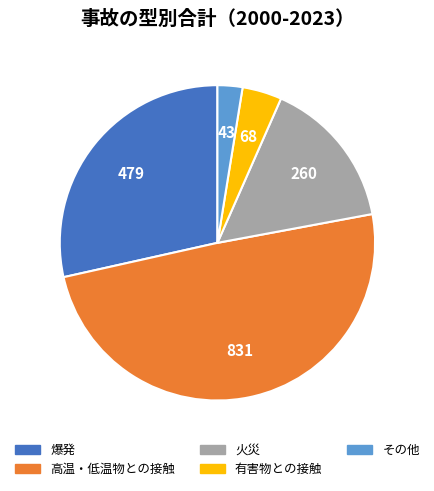

Which has a higher value, その他 or 爆発?

爆発